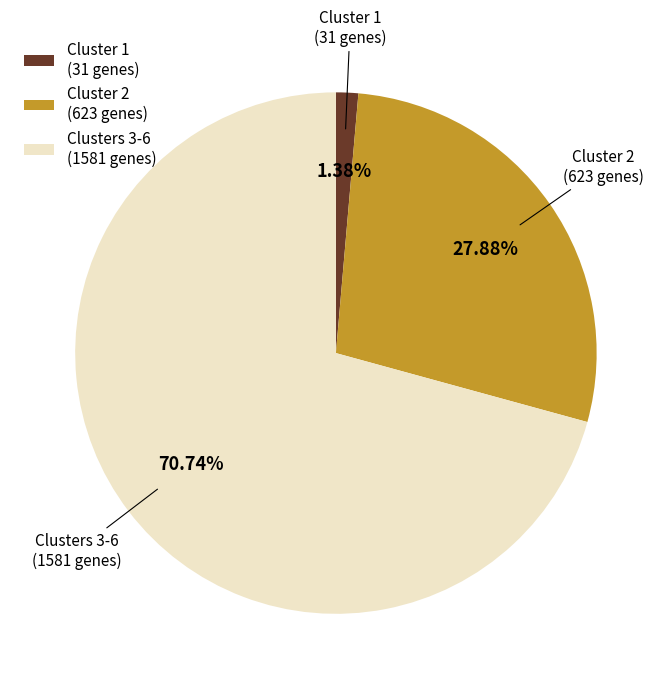

Combined, do Cluster 2 (623 genes) and Cluster 1 (31 genes) account for over 50%?

No